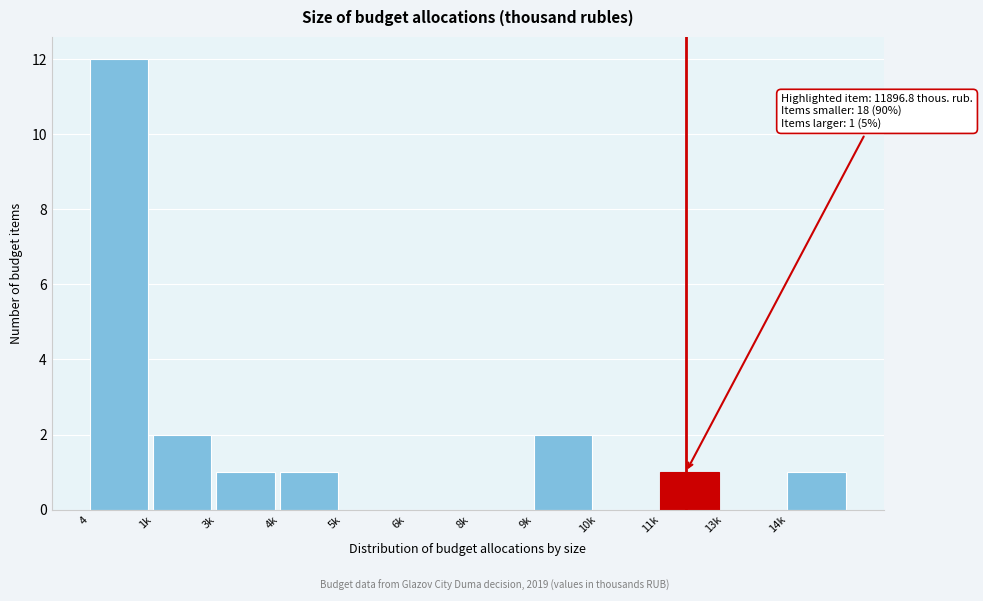

Reading left to right, what are all the values shown in this chart?

4=12	1k=2	3k=1	4k=1	5k=0	6k=0	8k=0	9k=2	10k=0	11k=1	13k=0	14k=1